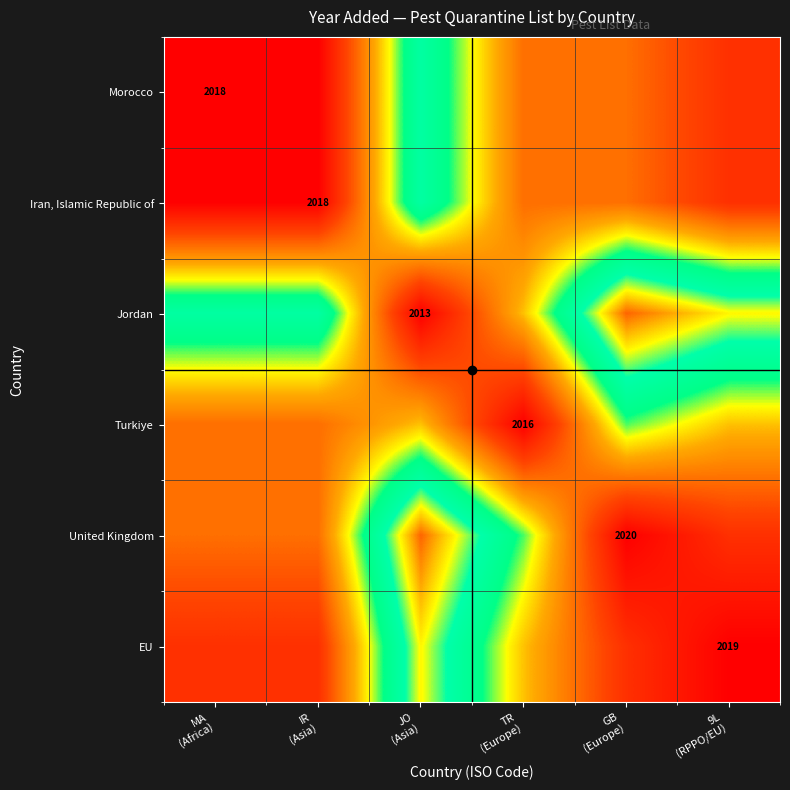

Rank the categories by United Kingdom value from highest to lowest.

JO (Asia), TR (Europe), MA (Africa), IR (Asia), 9L (RPPO/EU), GB (Europe)